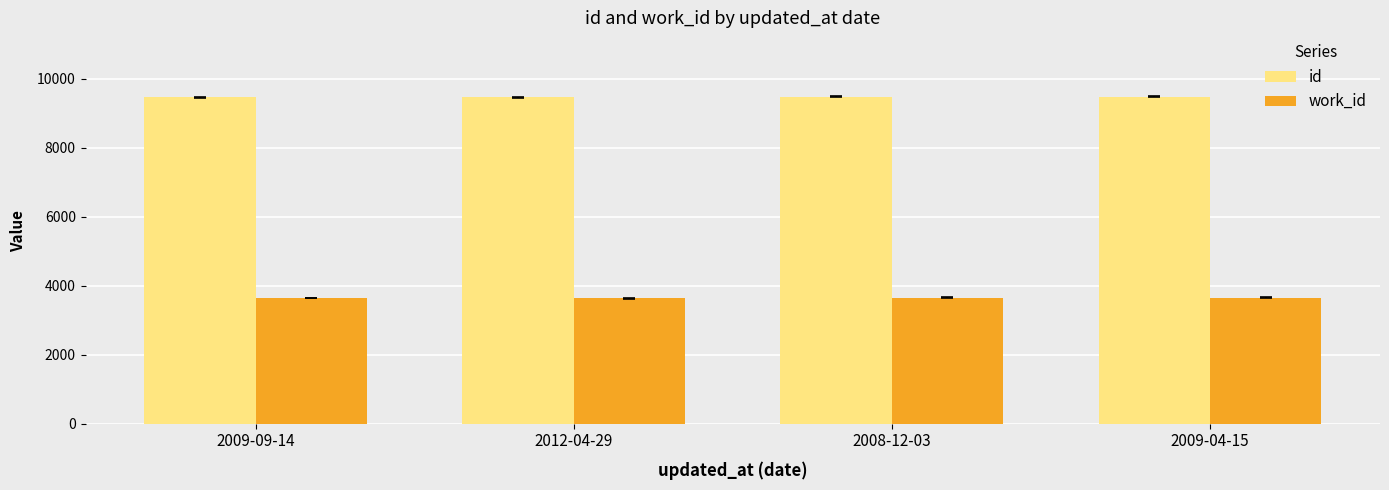

What is the sum of the work_id values at 2009-04-15 and 2009-09-14?

7291